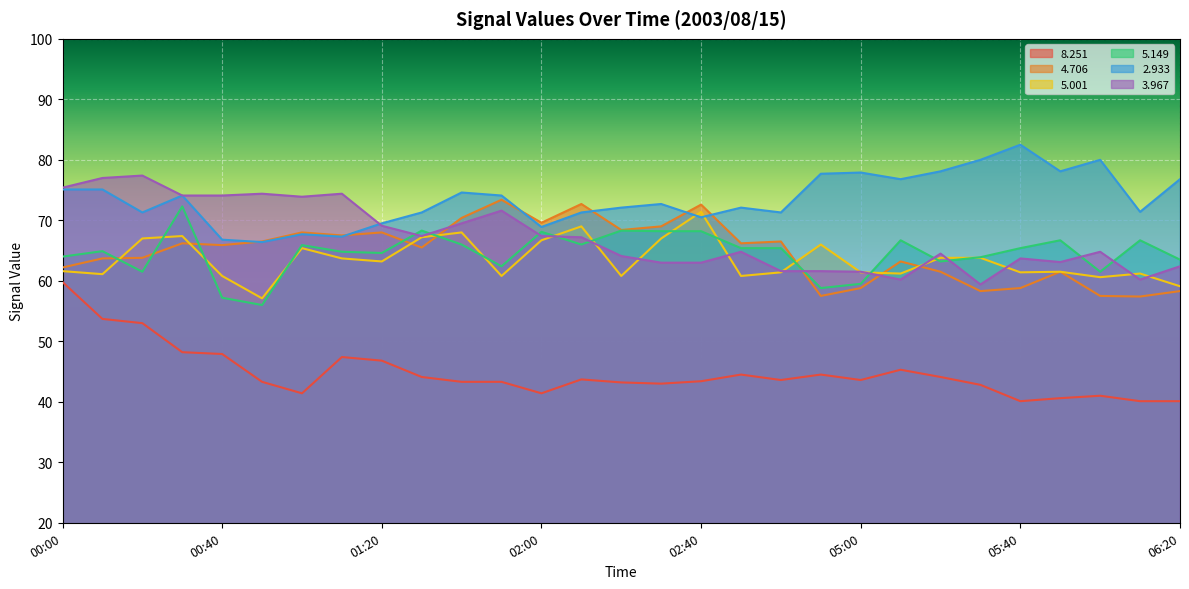

True or false:   3.967 has a value of 36.9 at 02:30.

False